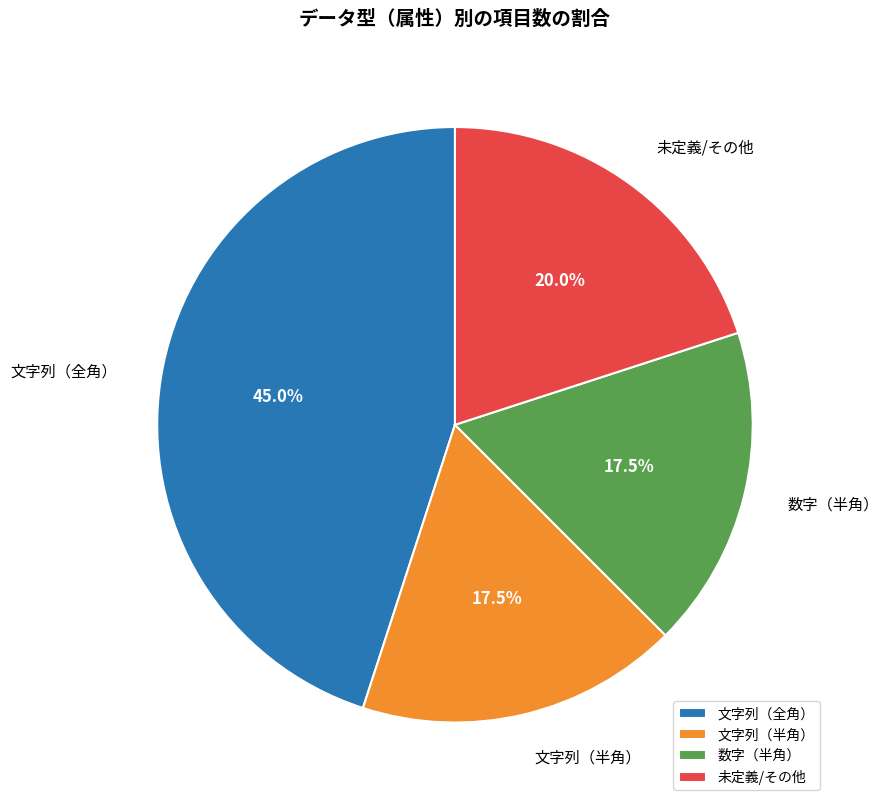

Is the sum of 数字（半角） and 未定義/その他 greater than half?

No